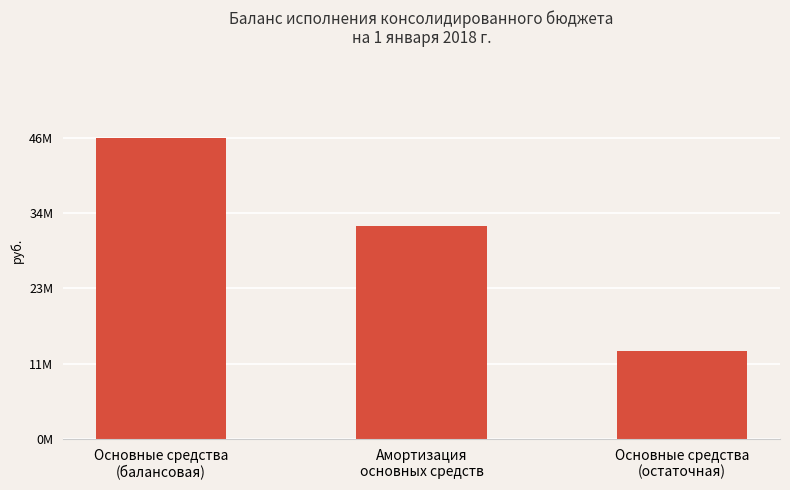

Are the bars horizontal?

No